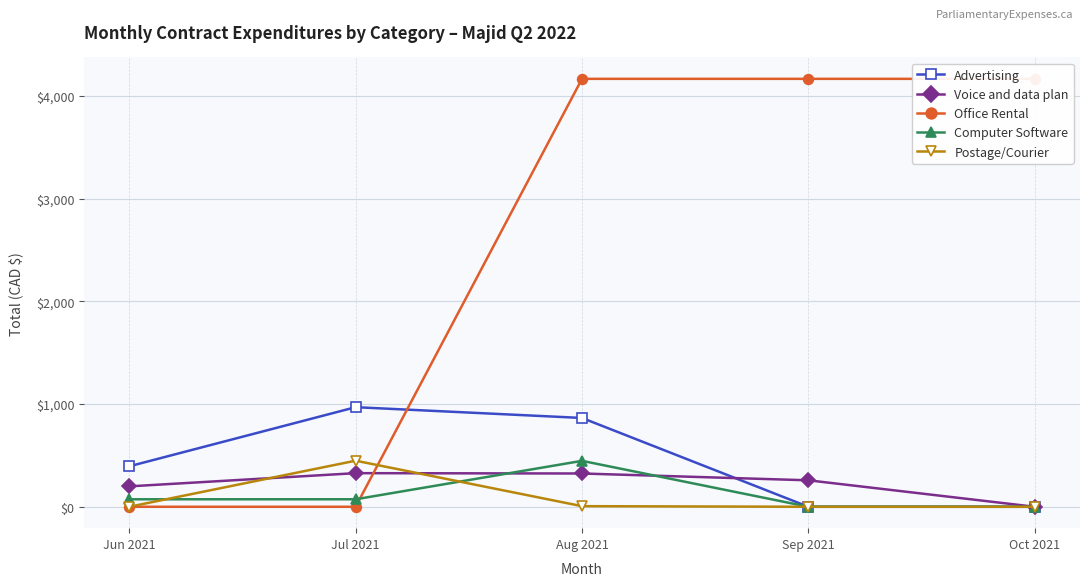

Reading left to right, list all the values displayed in this chart.

Advertising: Jun 2021=394.0	Jul 2021=969.7	Aug 2021=864.7	Sep 2021=0.0	Oct 2021=0.0
Voice and data plan: Jun 2021=198.8	Jul 2021=327.2	Aug 2021=324.0	Sep 2021=257.8	Oct 2021=0.0
Office Rental: Jun 2021=0.0	Jul 2021=0.0	Aug 2021=4166.7	Sep 2021=4166.7	Oct 2021=4166.7
Computer Software: Jun 2021=73.0	Jul 2021=73.0	Aug 2021=447.2	Sep 2021=0.0	Oct 2021=0.0
Postage/Courier: Jun 2021=0.0	Jul 2021=448.7	Aug 2021=5.8	Sep 2021=0.0	Oct 2021=0.0